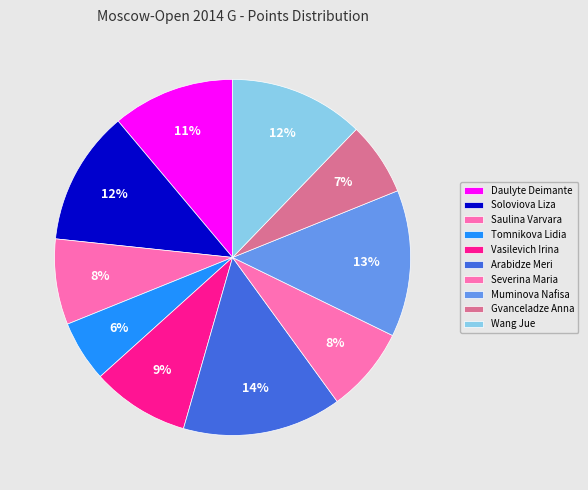

Count the number of slices in the pie.

10